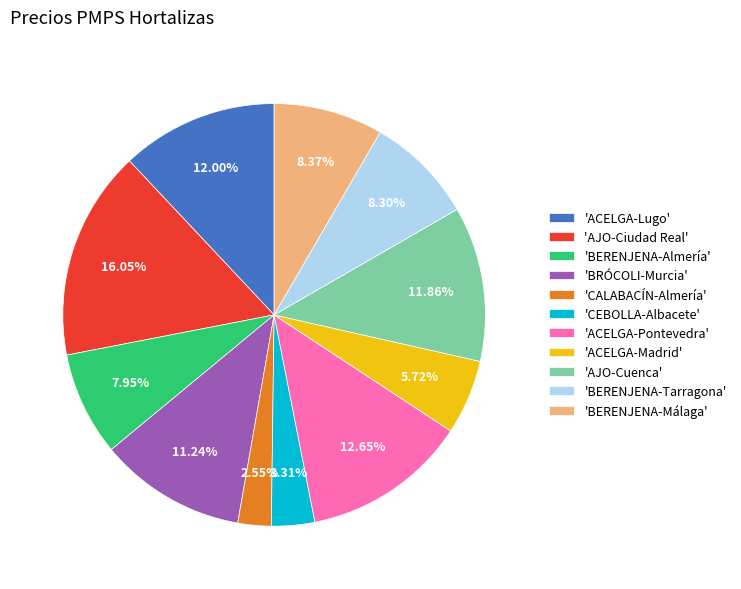

How many segments does this pie chart have?

11